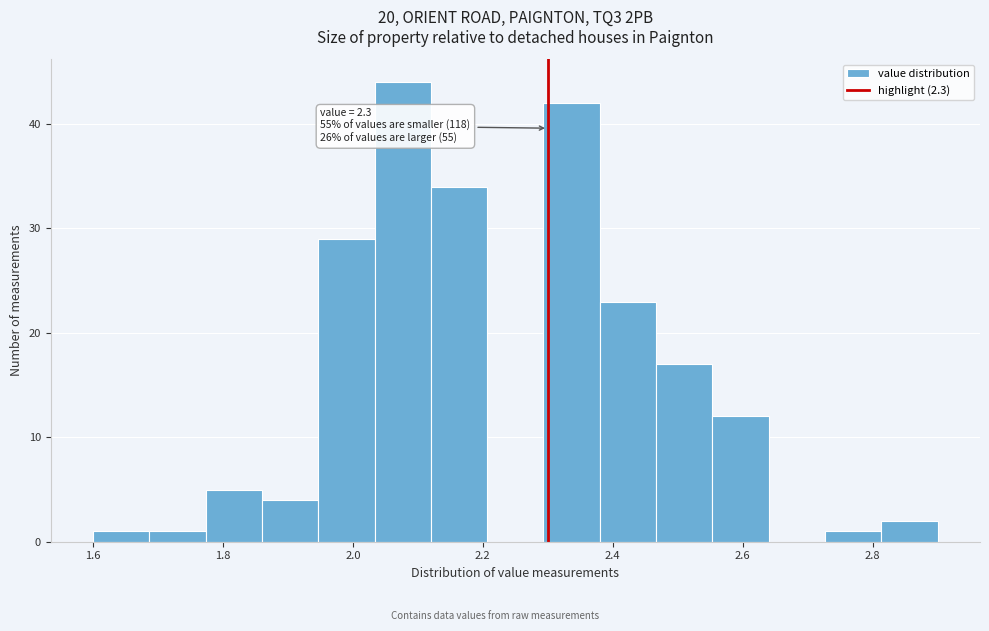

Over which range of the x-axis is the bar tallest?

2.04 to 2.12